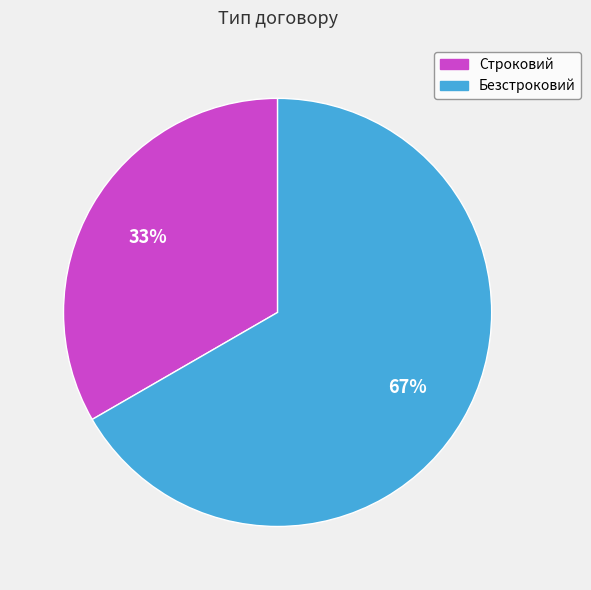

Is it true that Безстроковий is 78% of the pie?

False